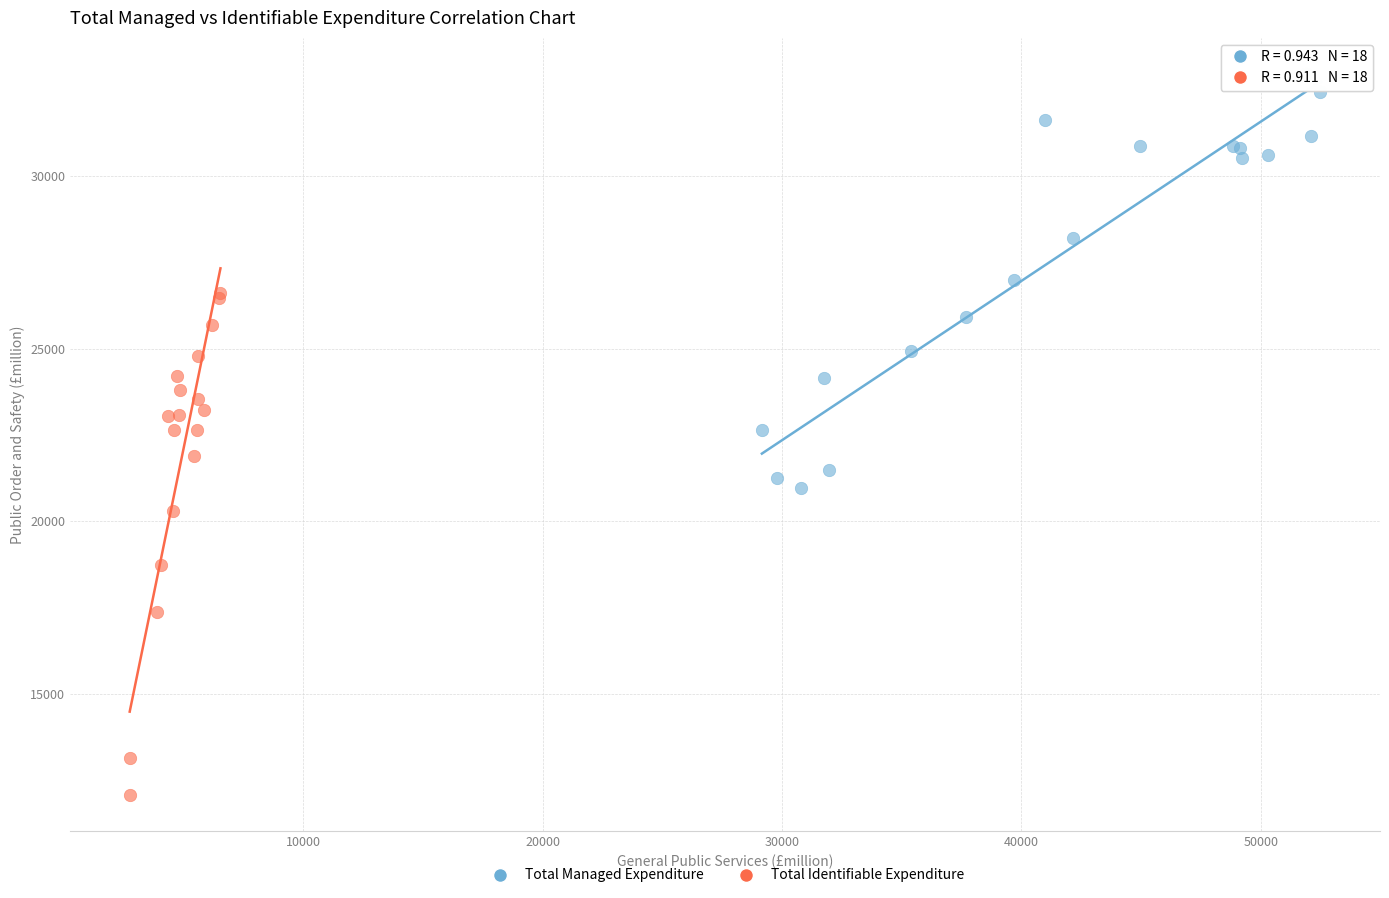

Which series contains the highest Y value?

Total Managed Expenditure